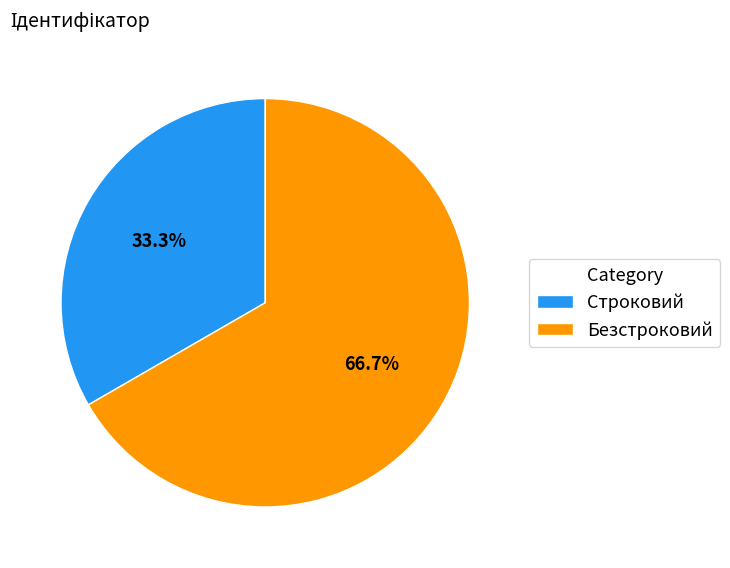

Rank the categories by value from lowest to highest.

Строковий, Безстроковий